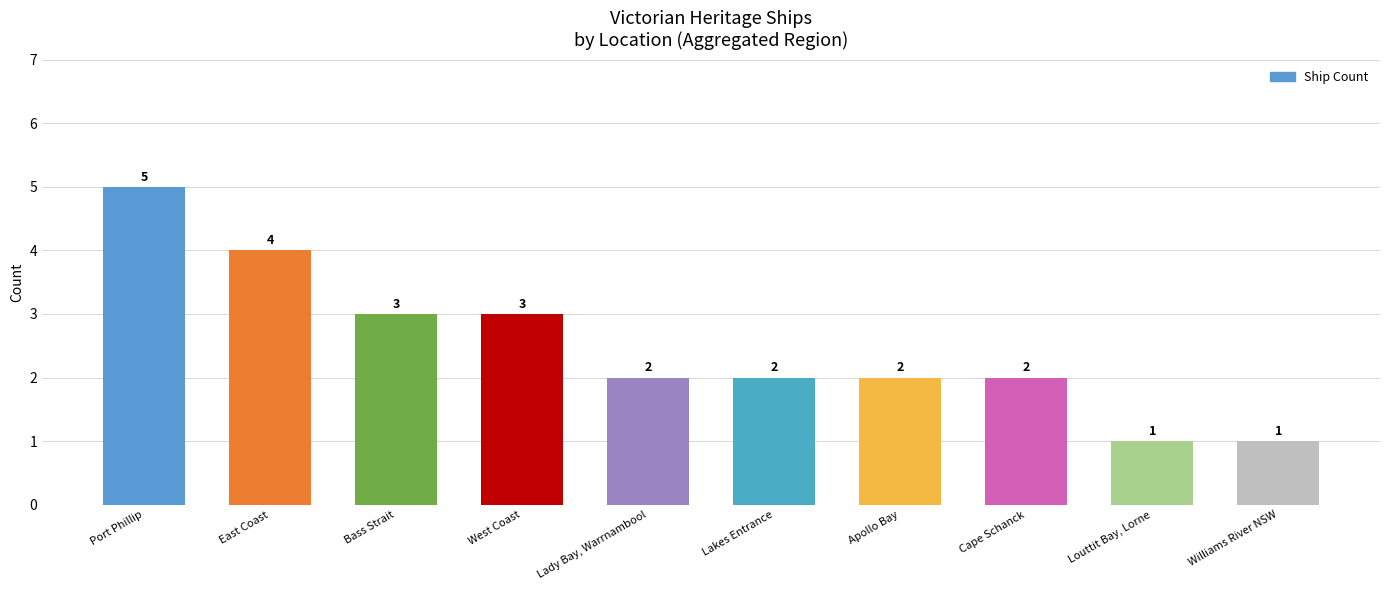

Reading right to left, list all the values displayed in this chart.

1	1	2	2	2	2	3	3	4	5